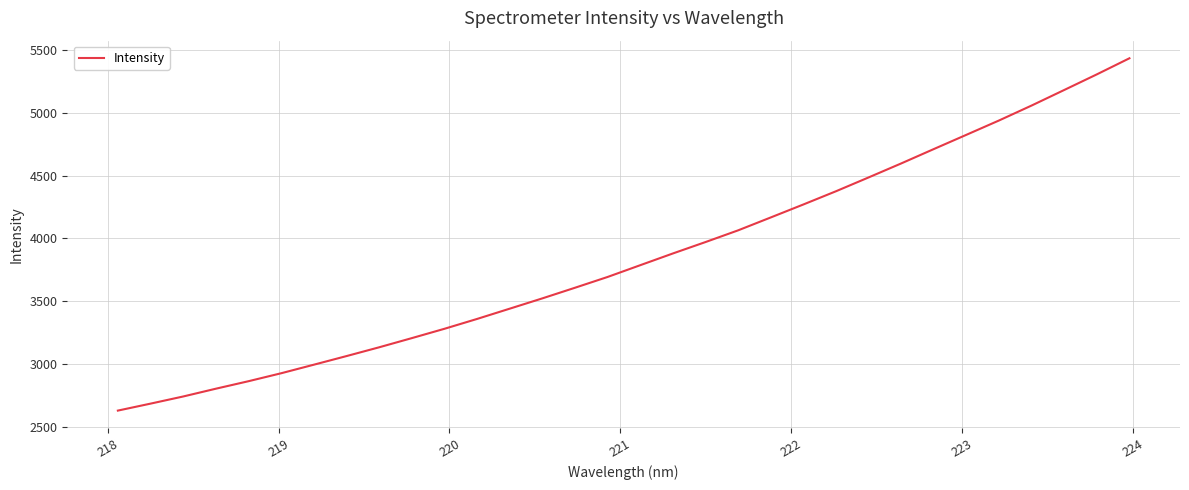

What is the difference between the maximum and minimum values?

2805.6